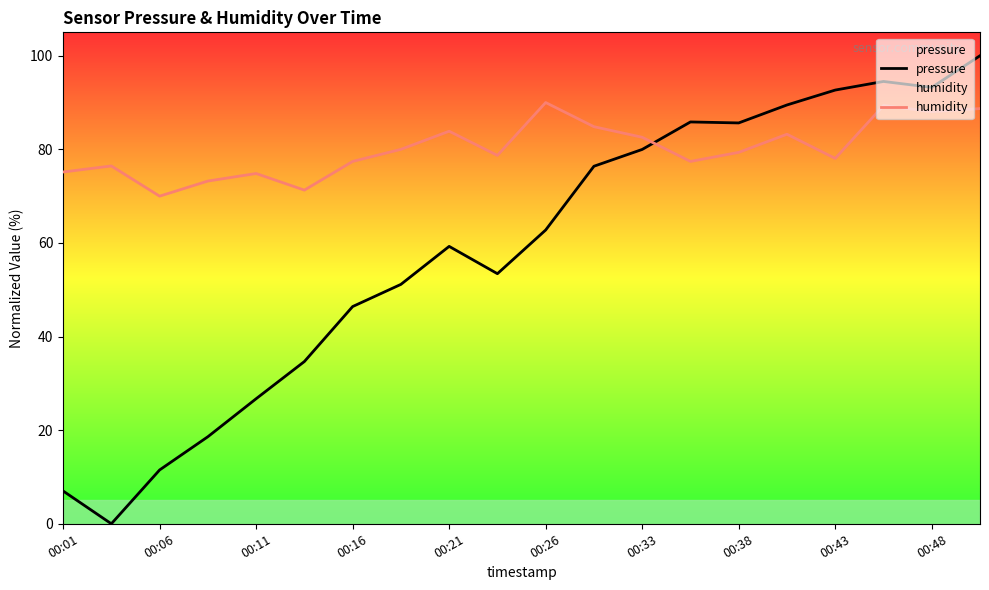

Is it true that pressure equals 128.9 at 15?

False